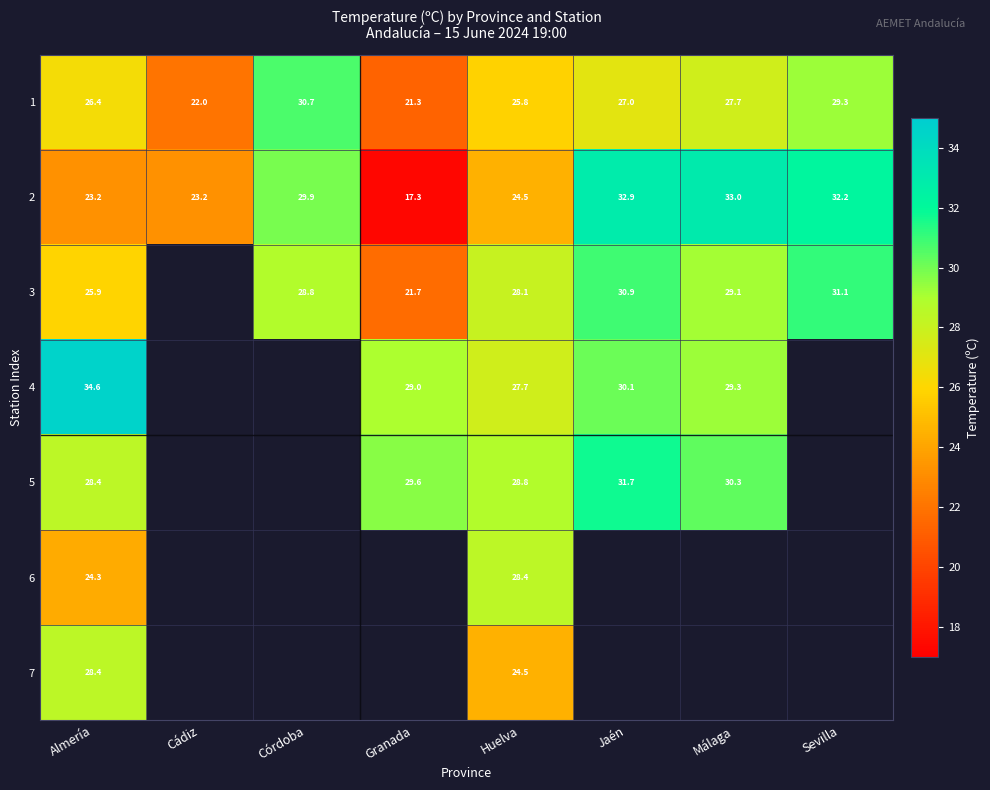

The value of 5 at Málaga is 13.6. True or false?

False